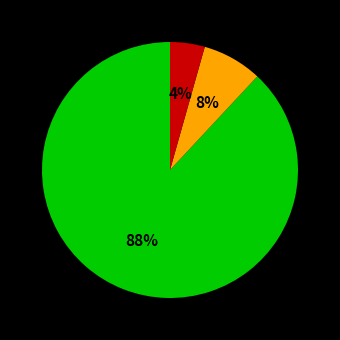

Is there a majority slice in this chart?

Yes